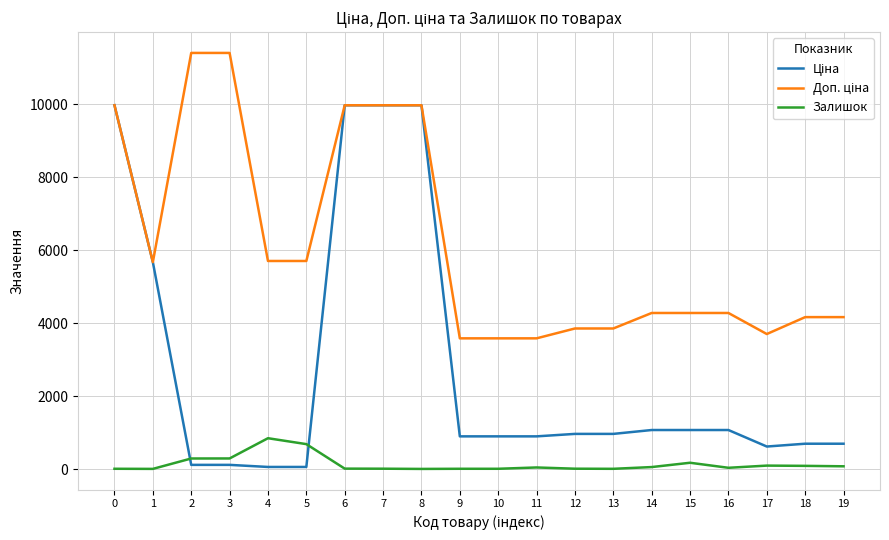

What is the maximum value shown in the chart?

11410.0